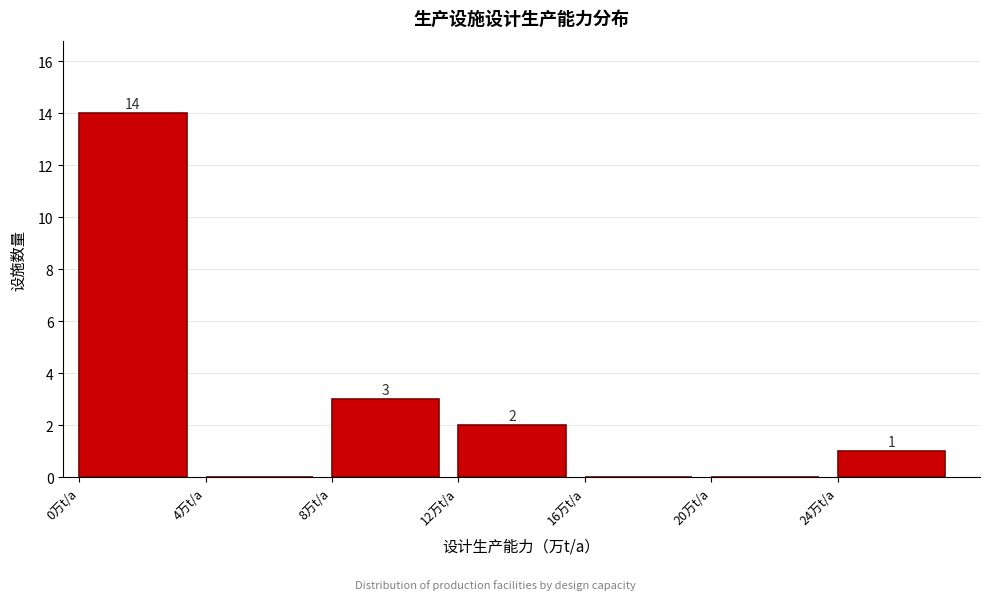

Over which range of the x-axis is the bar tallest?

0 to 4